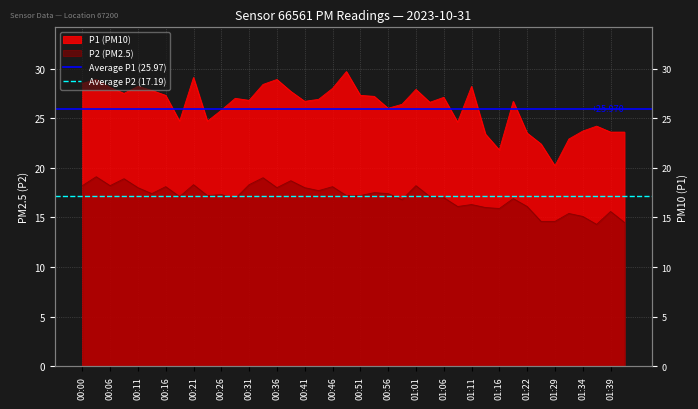

Where is Average P2 (17.19) nearest to the value 17?

00:00